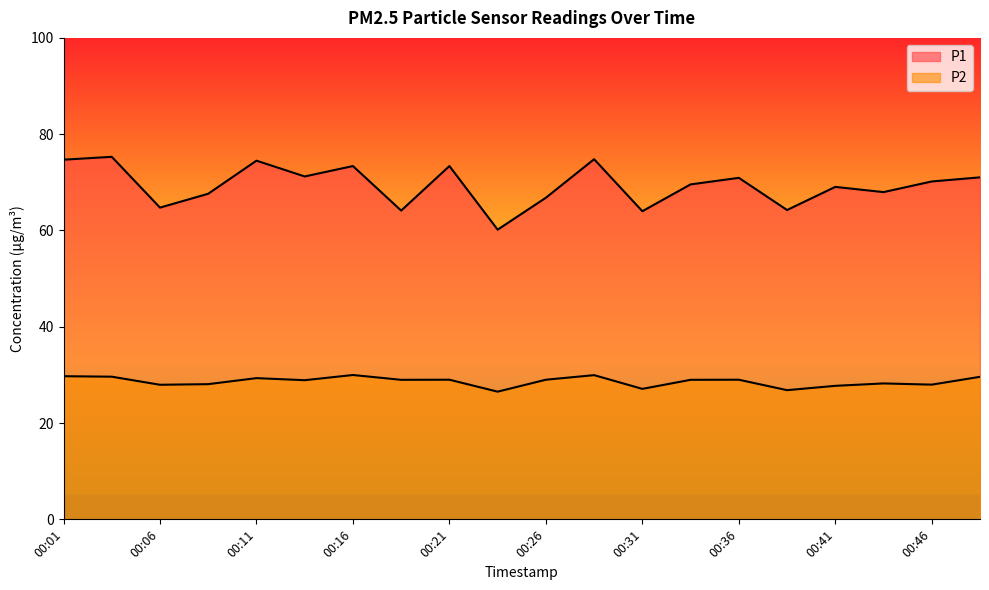

What is the difference between the second highest and minimum values in the P2 series?

3.4